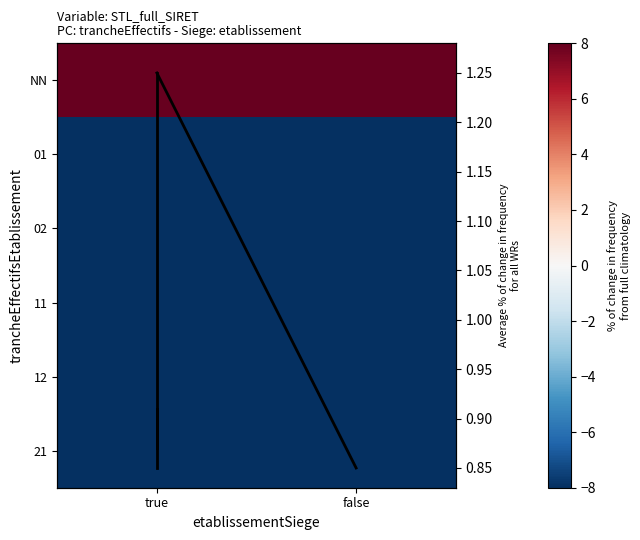

Is it true that the value at true is 0.9?

True